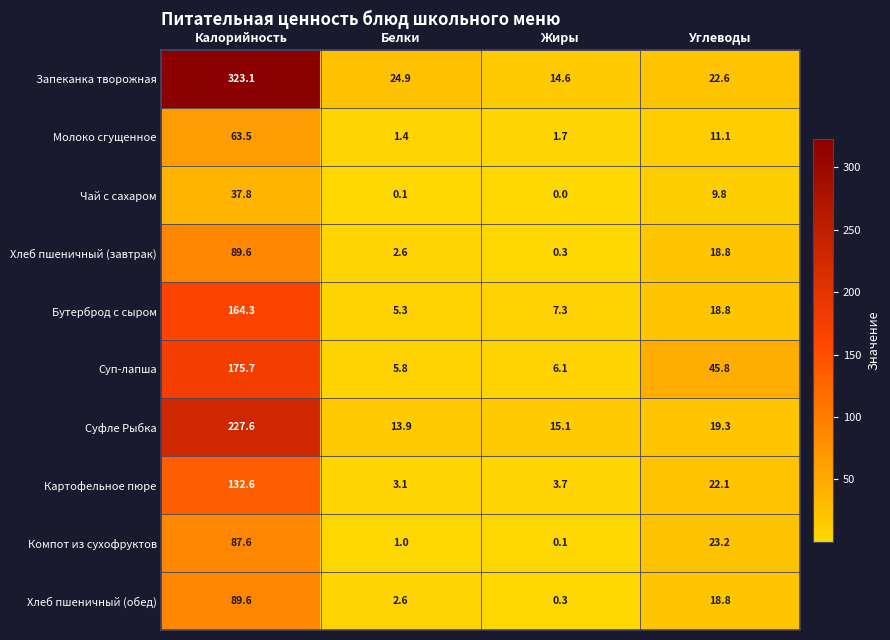

What is the spread (max minus min) of values at Белки?

24.8